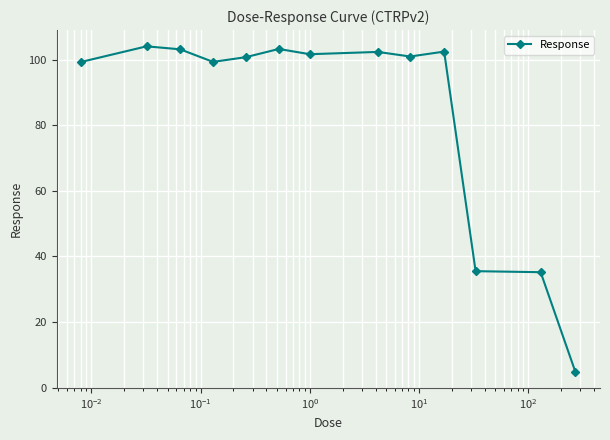

True or false: there are more than 0 points higher than both neighbors.

True